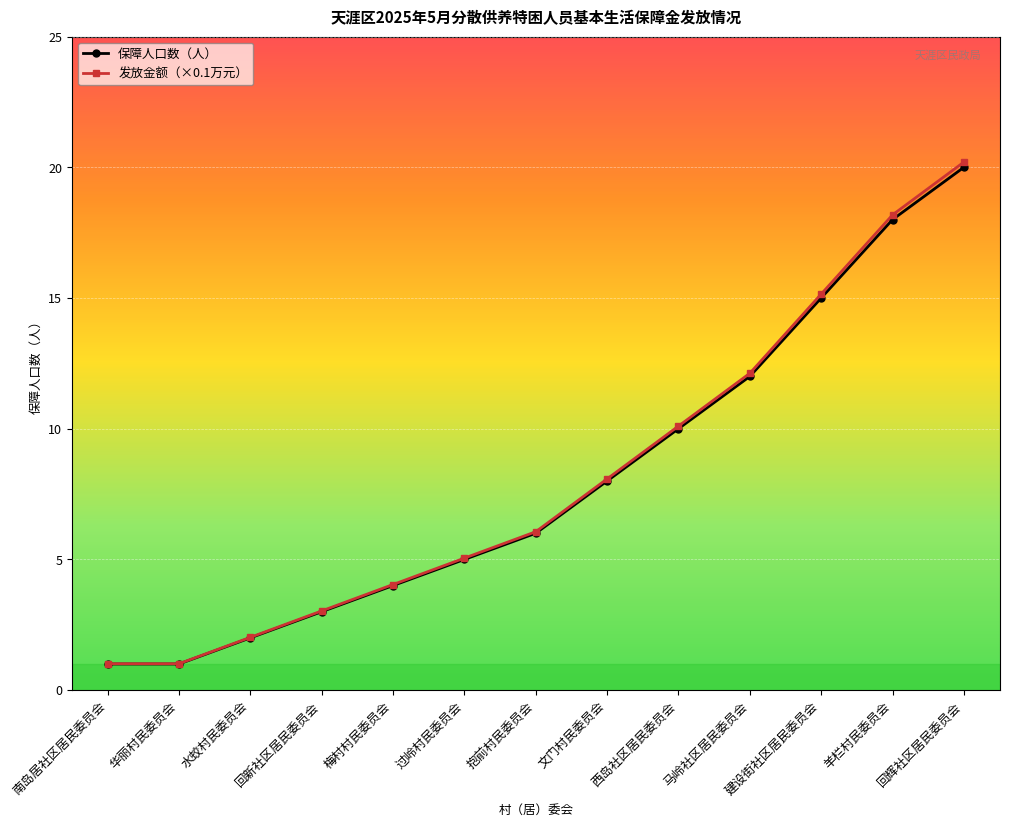

Count the number of data series in this chart.

2